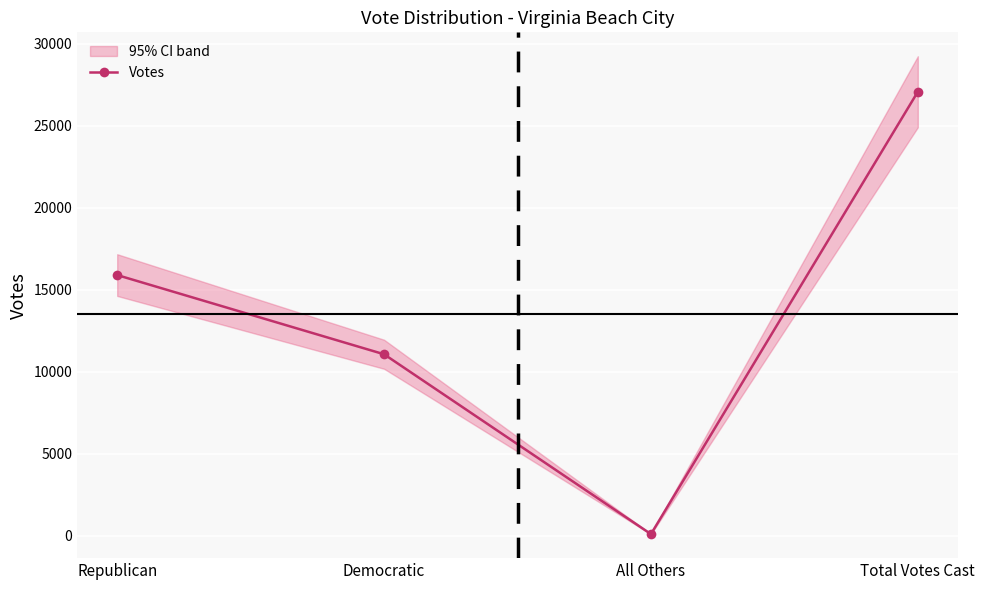

What is the label of the 3rd point from the left?

All Others